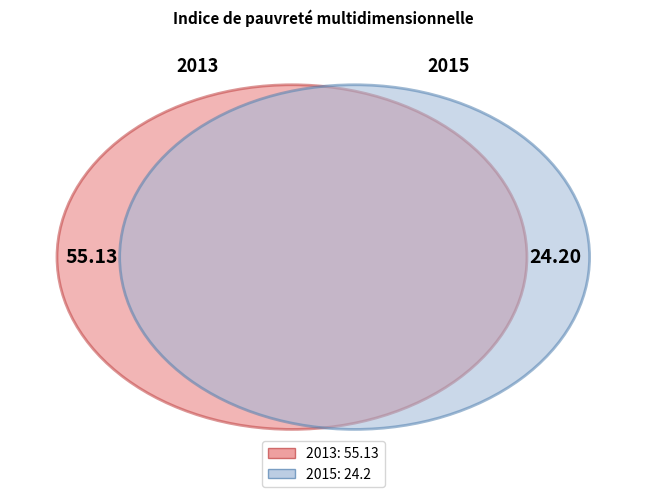

Does 2013 account for over 50% of the chart?

Yes